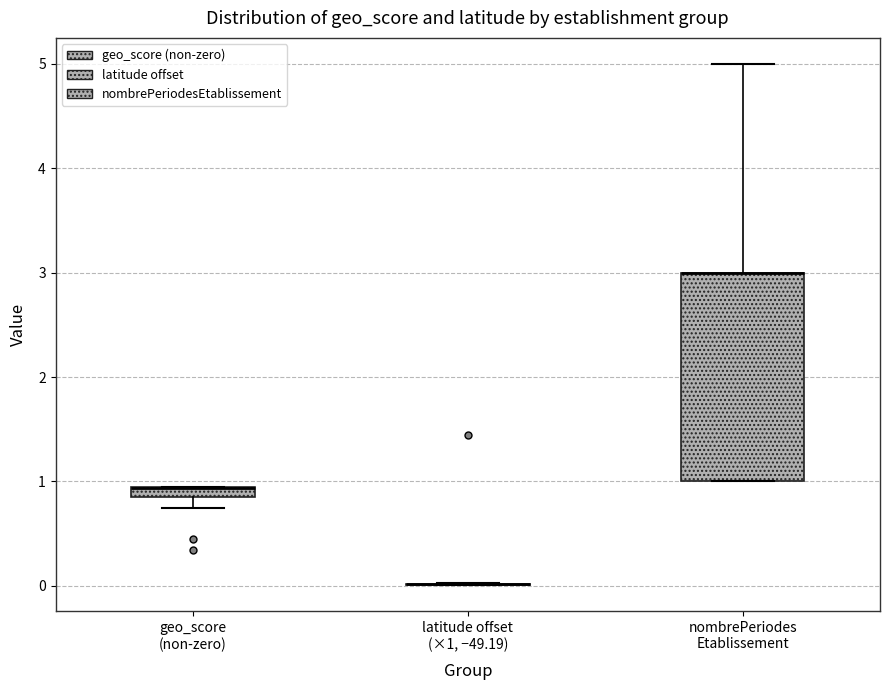

Which box is the tallest, from its lower edge to its upper edge?

nombrePeriodes Etablissement